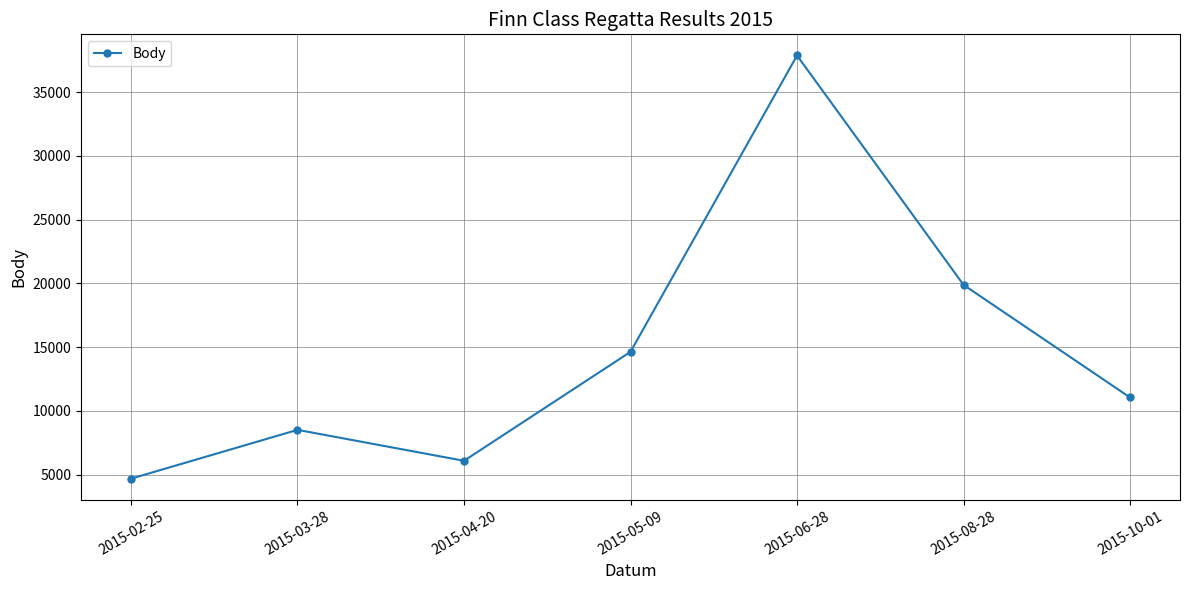

Reading right to left, what are all the values shown in this chart?

2015-10-01=11058	2015-08-28=19888	2015-06-28=37875	2015-05-09=14636	2015-04-20=6093	2015-03-28=8519	2015-02-25=4690